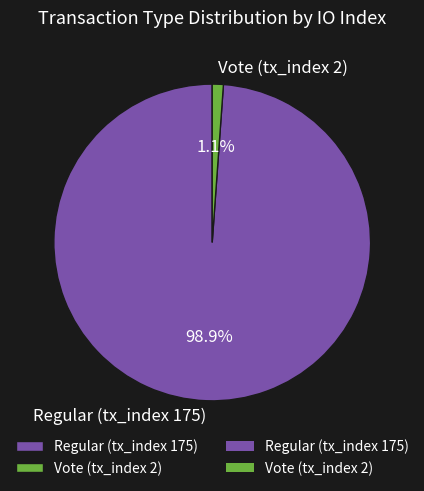

To the nearest percent, what is the difference between the Vote (tx_index 2) and Regular (tx_index 175) slice percentages?

98%